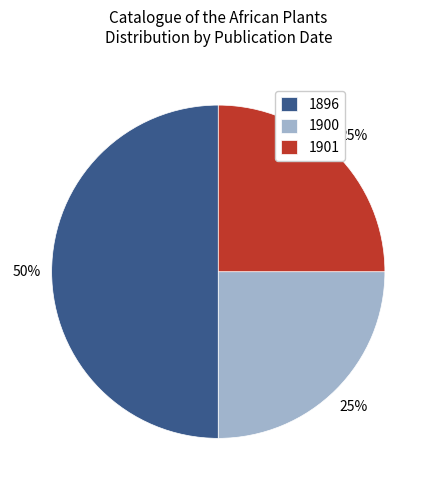

Which has a higher value, 1901 or 1896?

1896